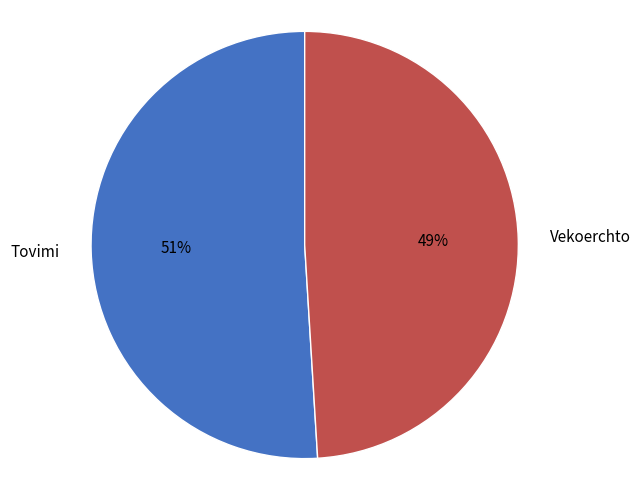

What is the smallest slice in the pie chart?

Vekoerchto